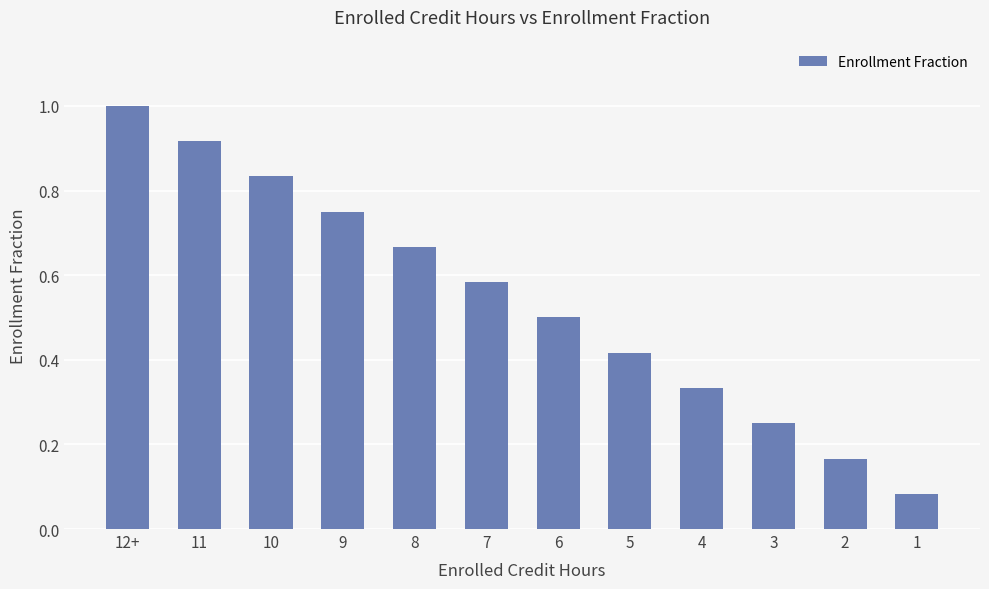

The value at 11 is 1.4. True or false?

False